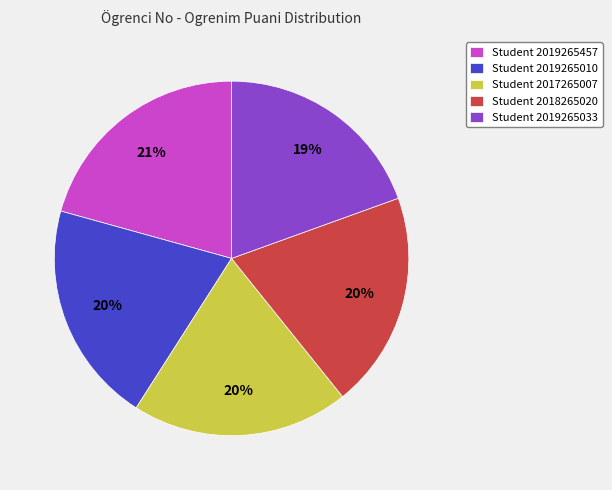

How many slices are in this pie chart?

5